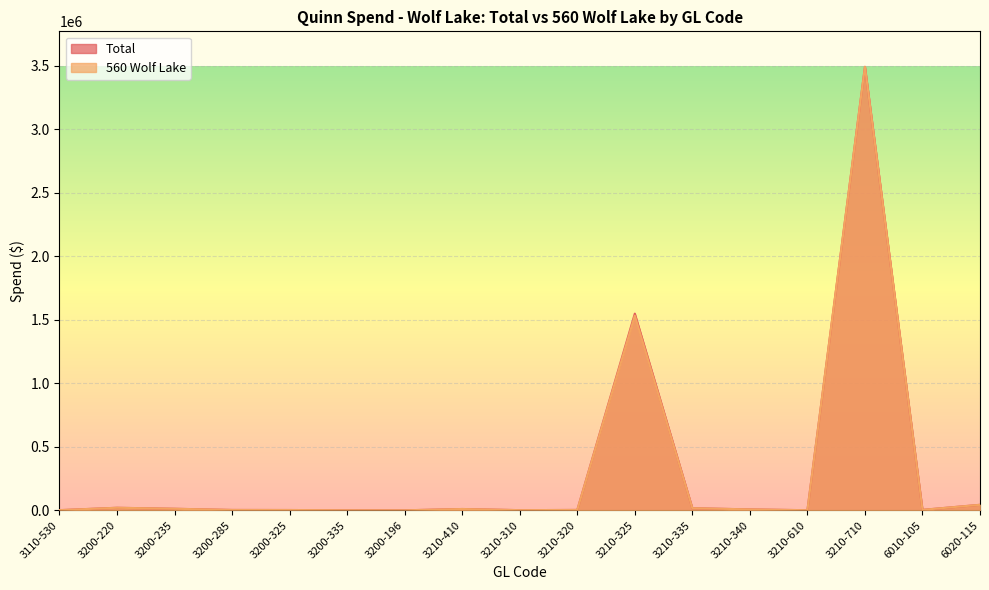

The value of Total at 3200-235 is 19476.4. True or false?

False